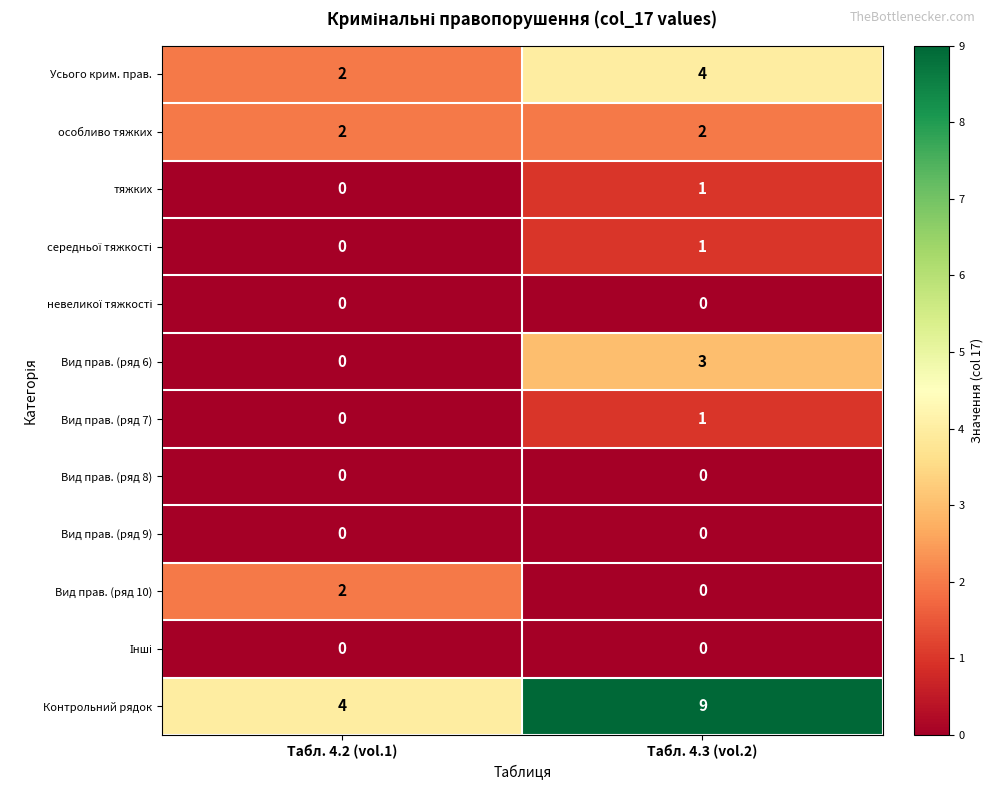

What is the sum of all особливо тяжких values?

4